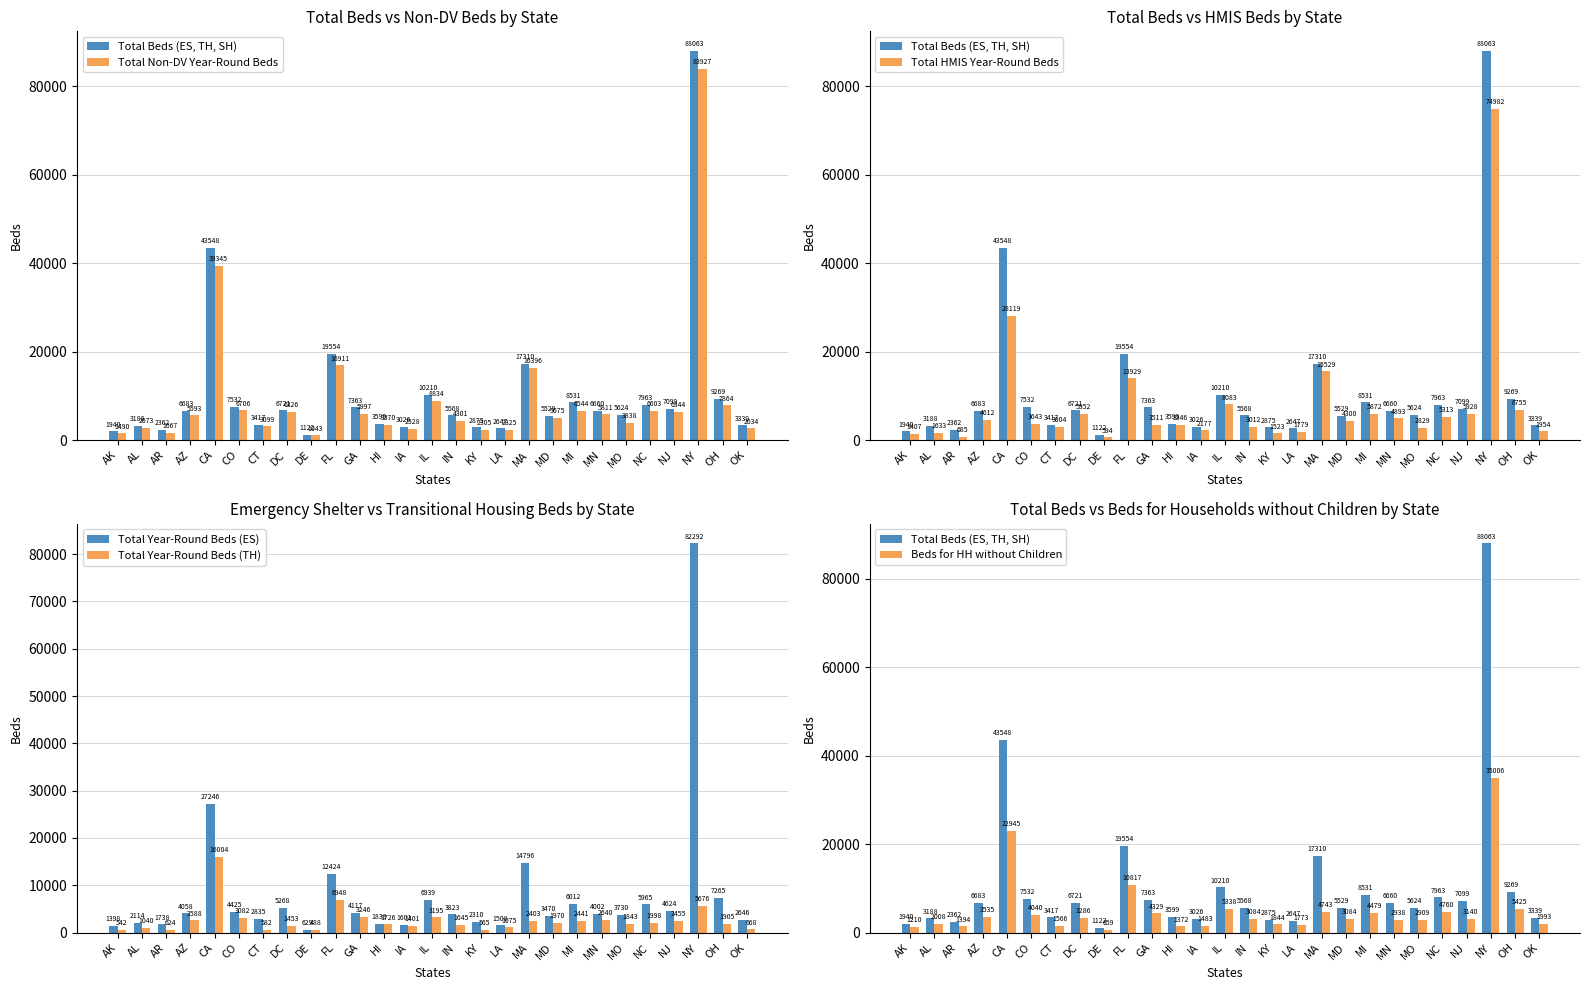

What position from the left is AZ?

4